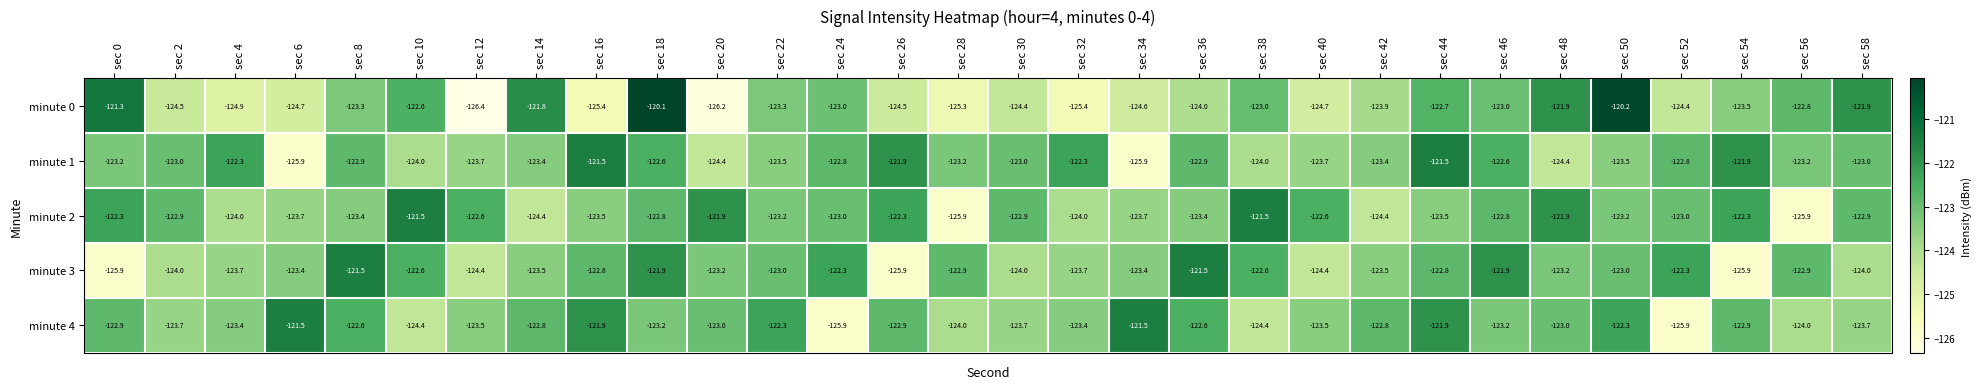

The value of minute 3 at sec 20 is -123.2. True or false?

True